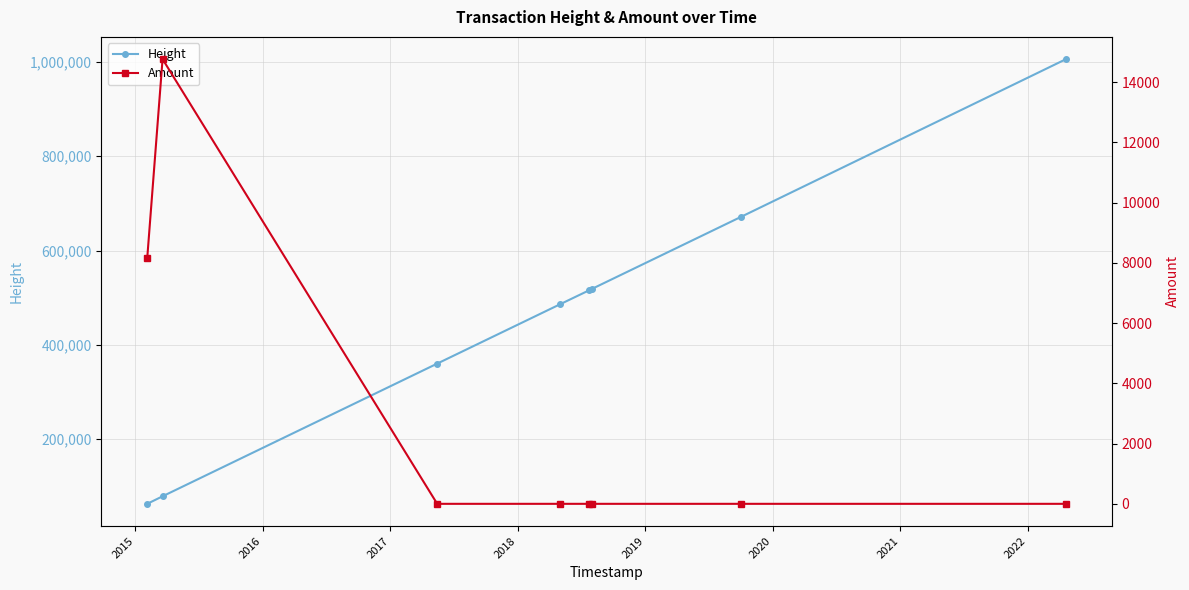

What is the maximum value for Height?

1005560